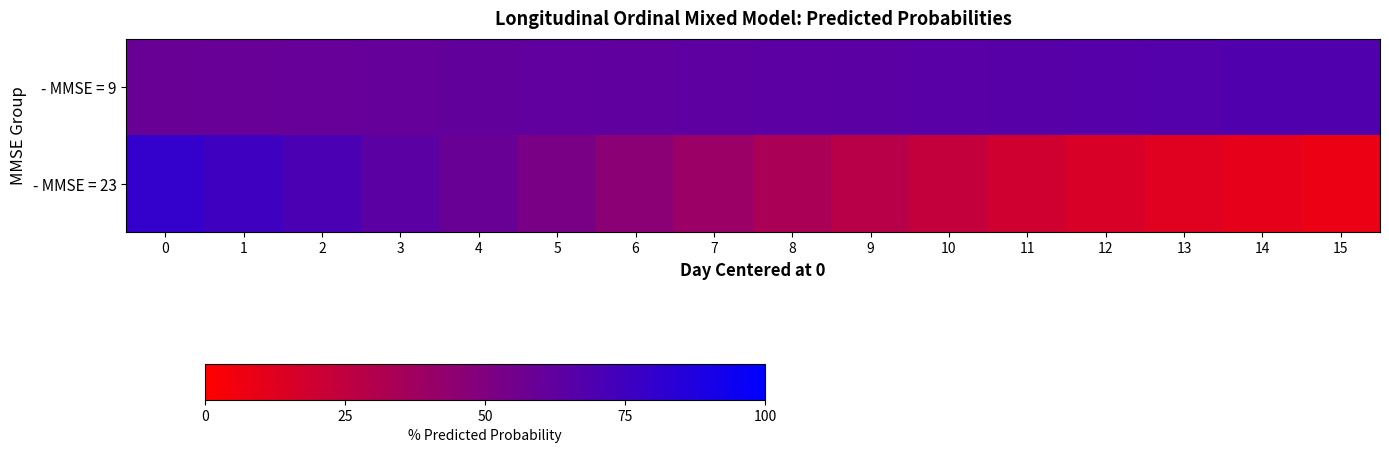

Between 4 and 15, which series saw the biggest shift?

- MMSE = 23